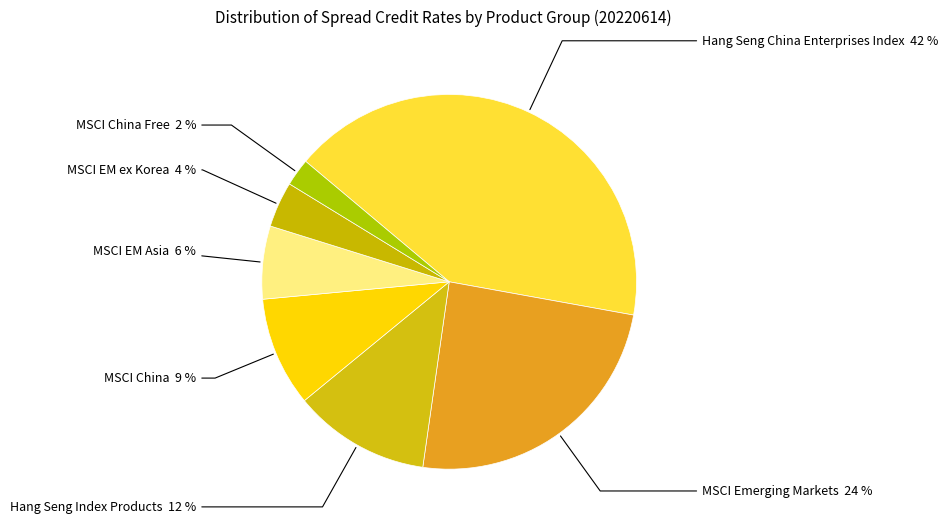

Which category has the smallest portion of the pie?

MSCI China Free